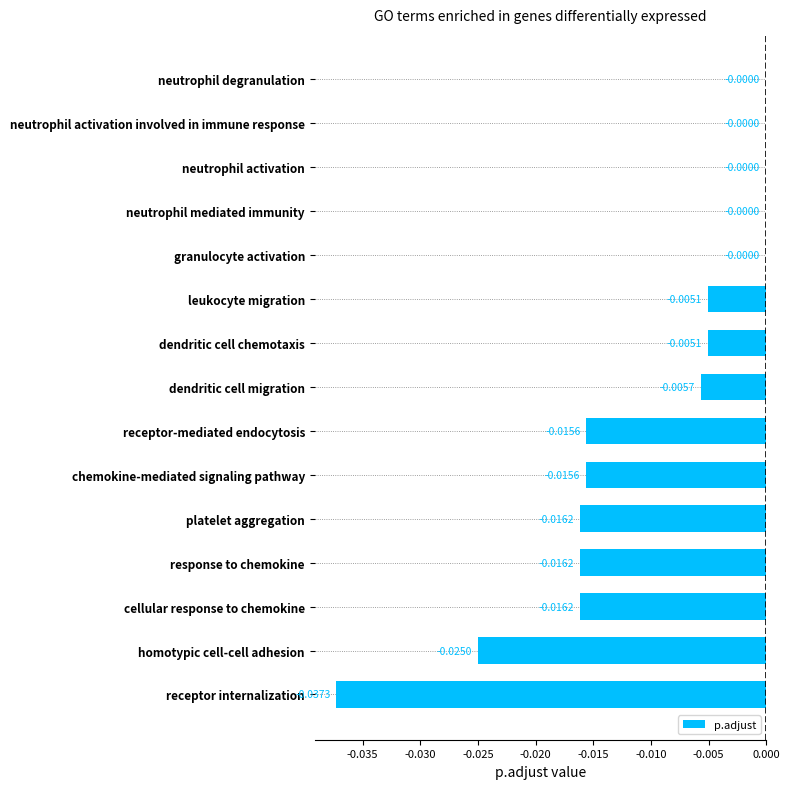

Which has a higher value, homotypic cell-cell adhesion or platelet aggregation?

platelet aggregation